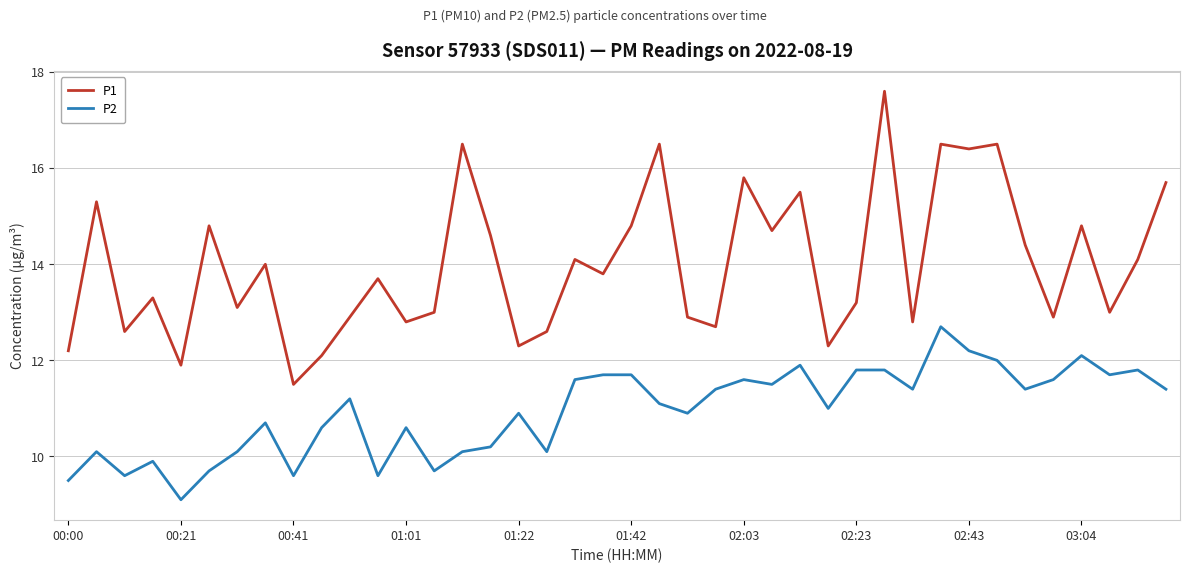

What is the difference between the maximum and minimum values in the P1 series?

6.1